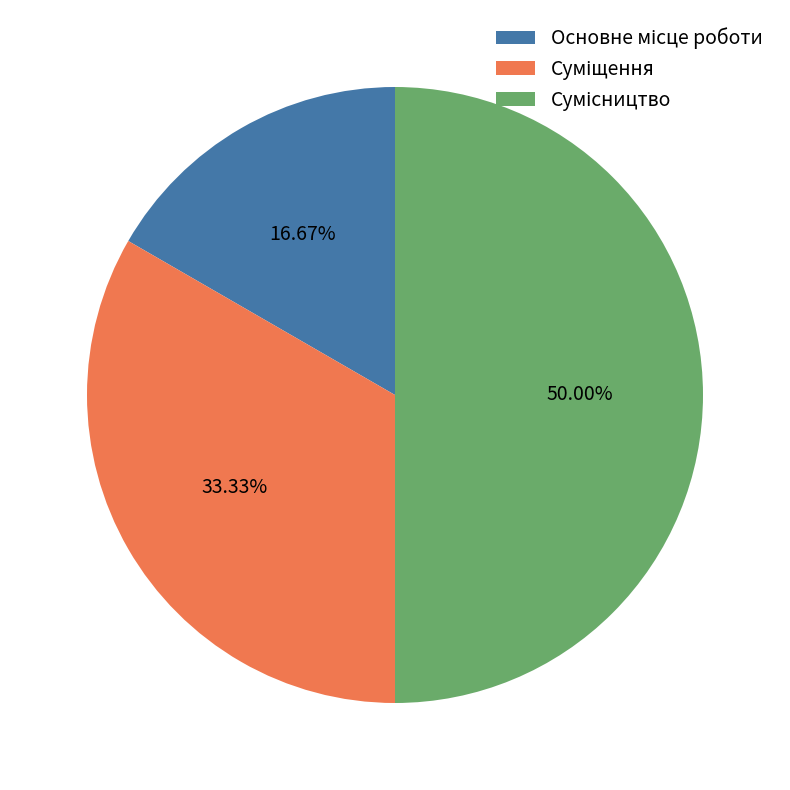

To the nearest percent, what portion does Основне місце роботи represent?

17%